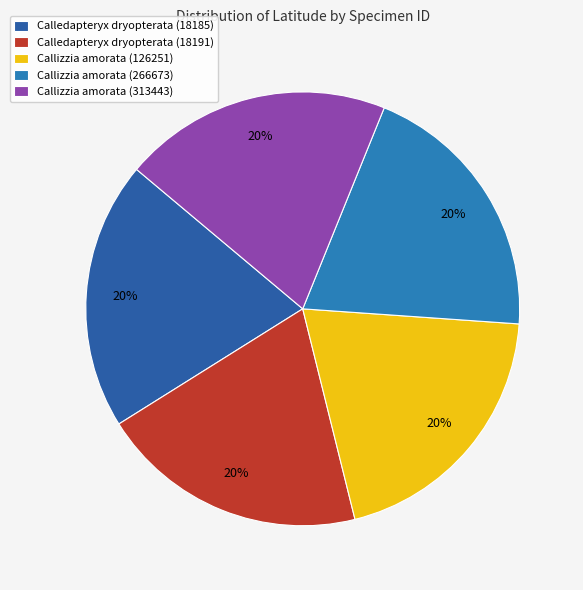

How many segments does this pie chart have?

5